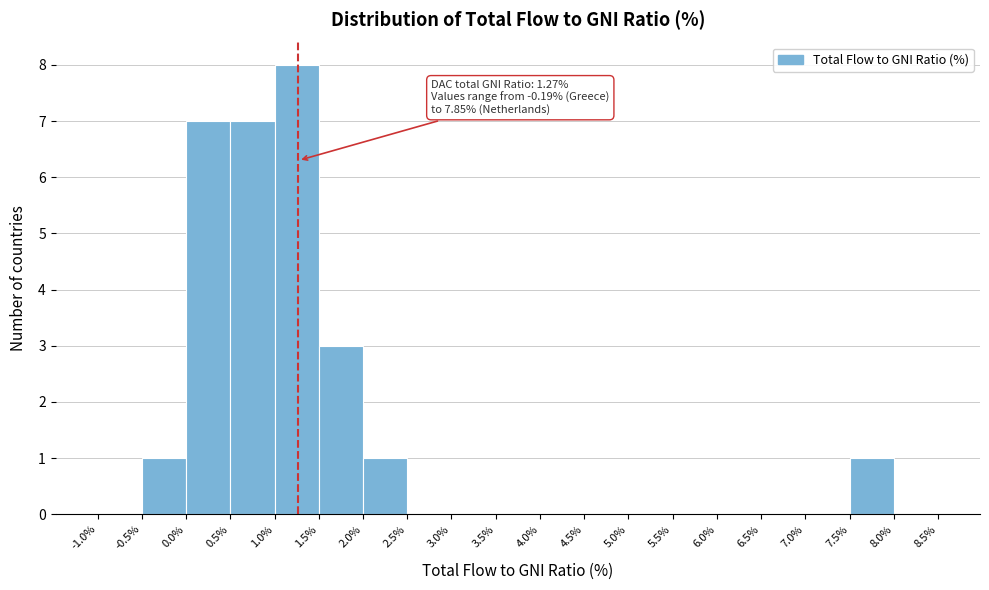

Which range on the x-axis has the tallest bar?

1.0% to 1.5%